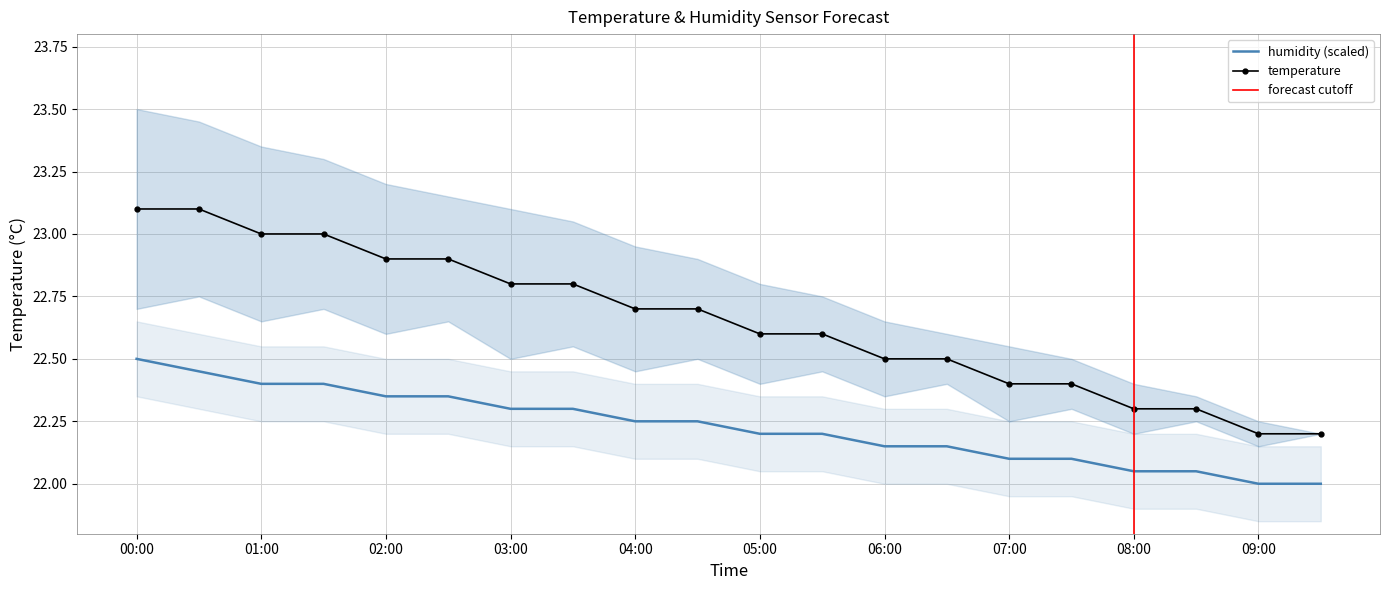

Read the humidity value at 09:00.

22.0